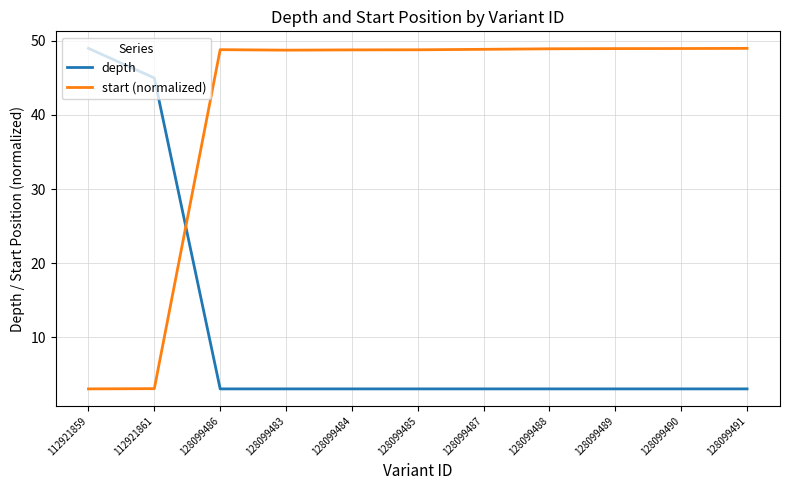

What are all the series names shown in the legend?

depth, start (normalized)